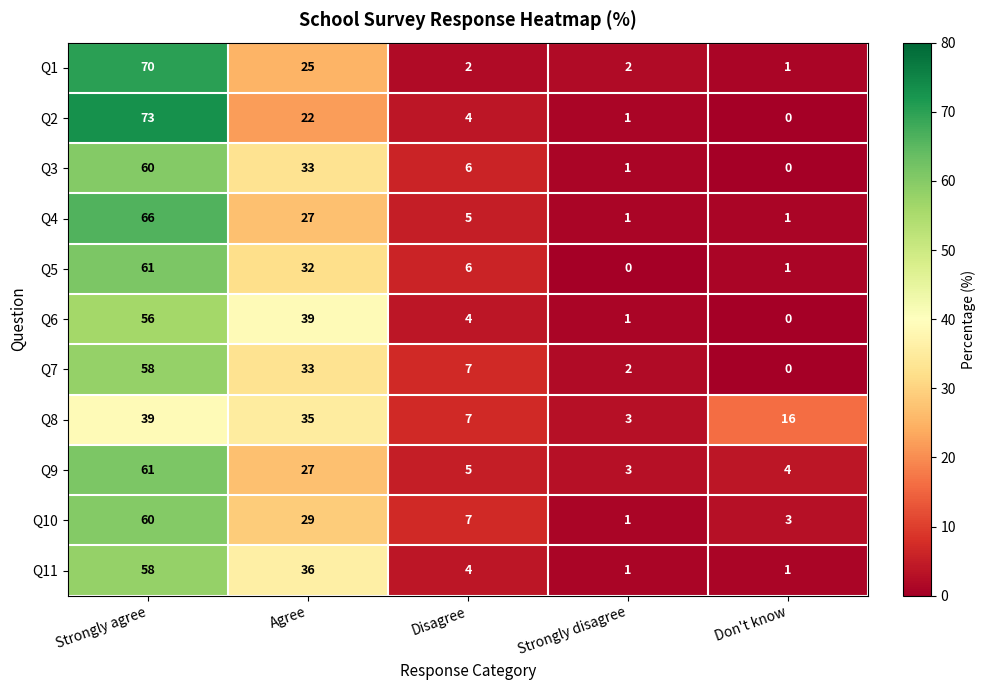

Rank the categories by Q2 value from lowest to highest.

Don't know, Strongly disagree, Disagree, Agree, Strongly agree